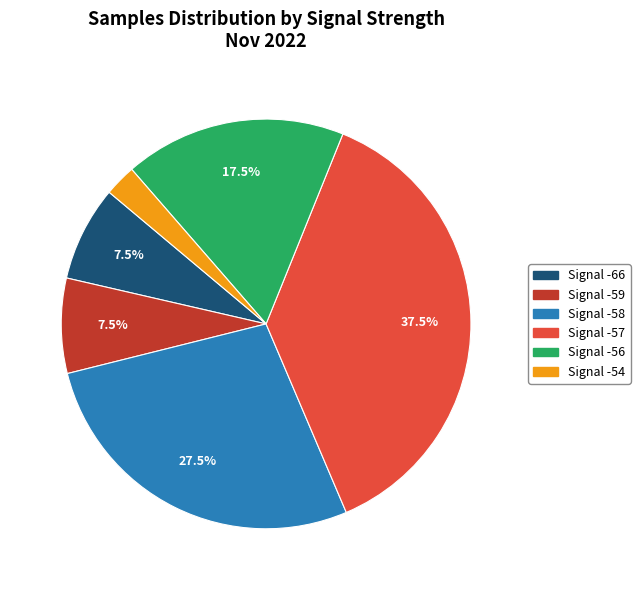

How many segments does this pie chart have?

6